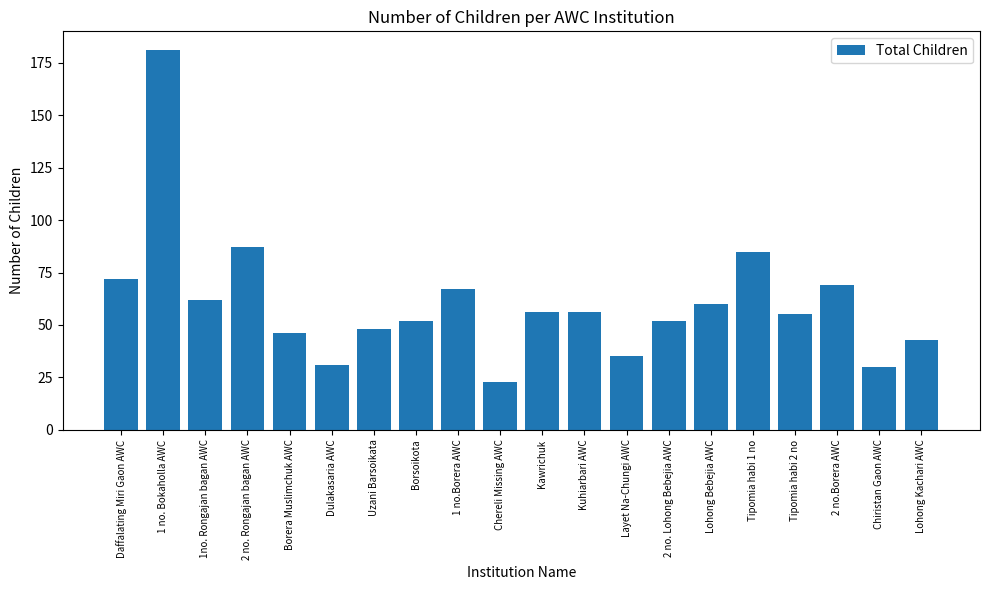

Is it true that the value at Chiristan Gaon AWC is 8?

False